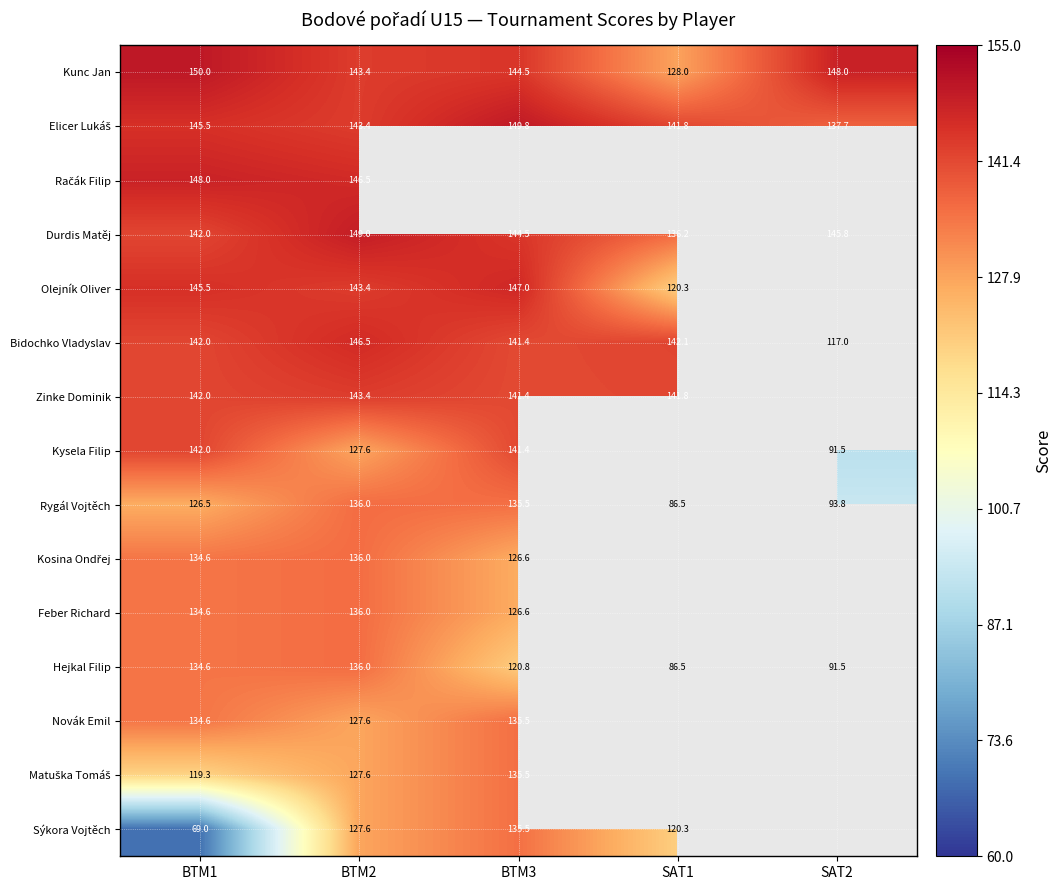

What is the sum of all Hejkal Filip values?

569.4